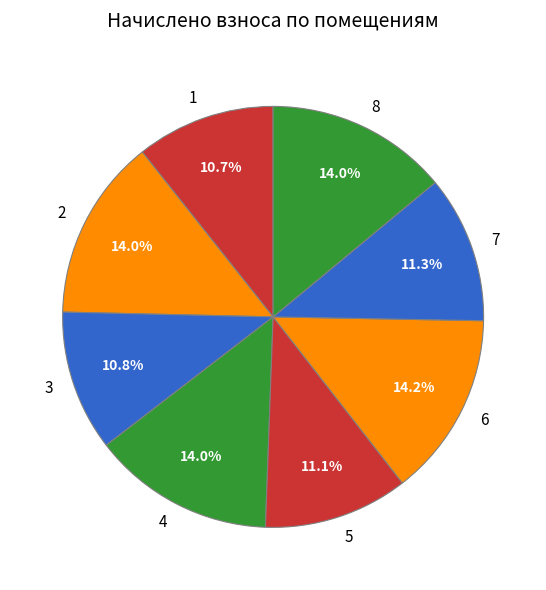

Combined, what portion of the pie is 4 and 6?

28.2%